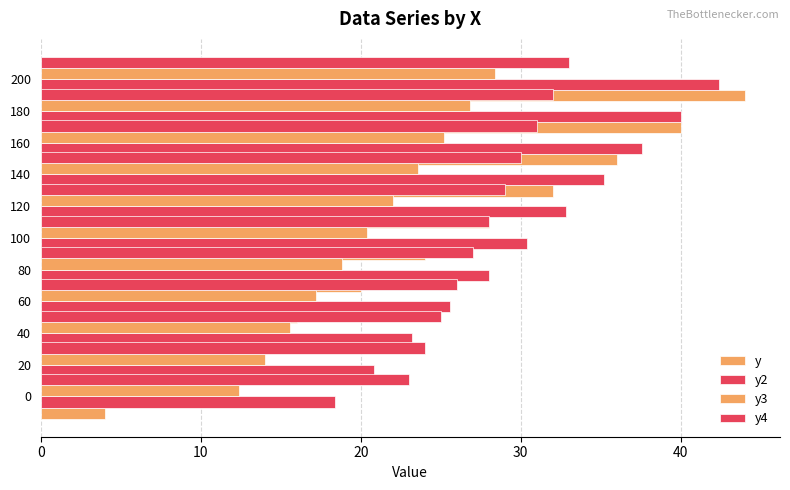

What is the sum of all y2 values?

334.4